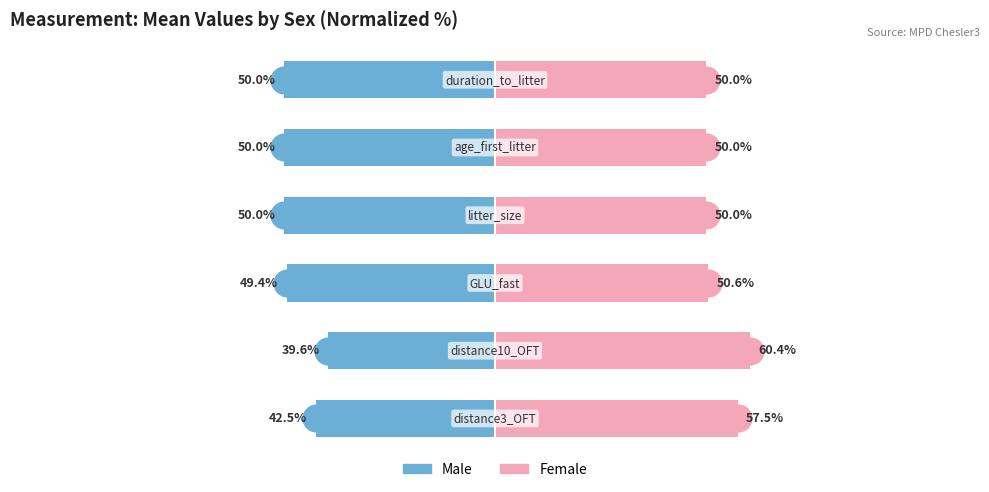

Which series changed the most between 1 and 4?

Male